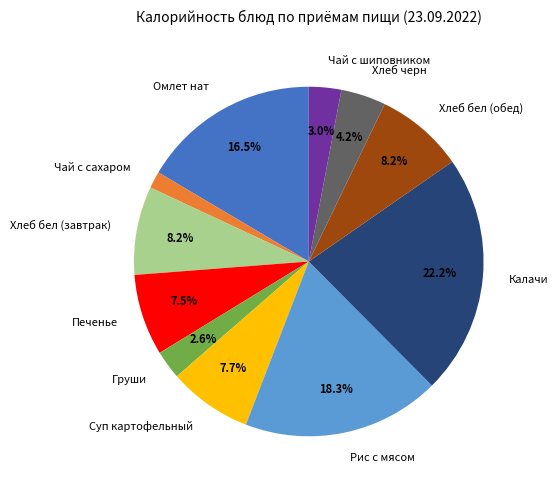

What percentage is the Рис с мясом slice, to the nearest percent?

18%